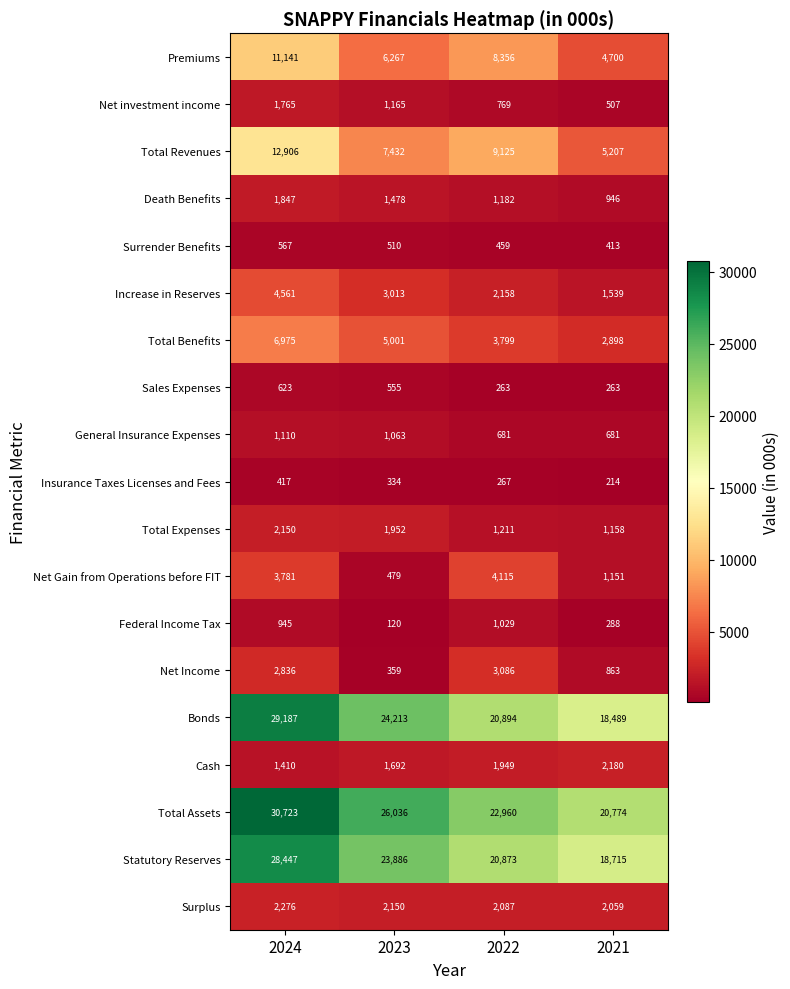

True or false: Death Benefits has a value of 712 at 2022.

False